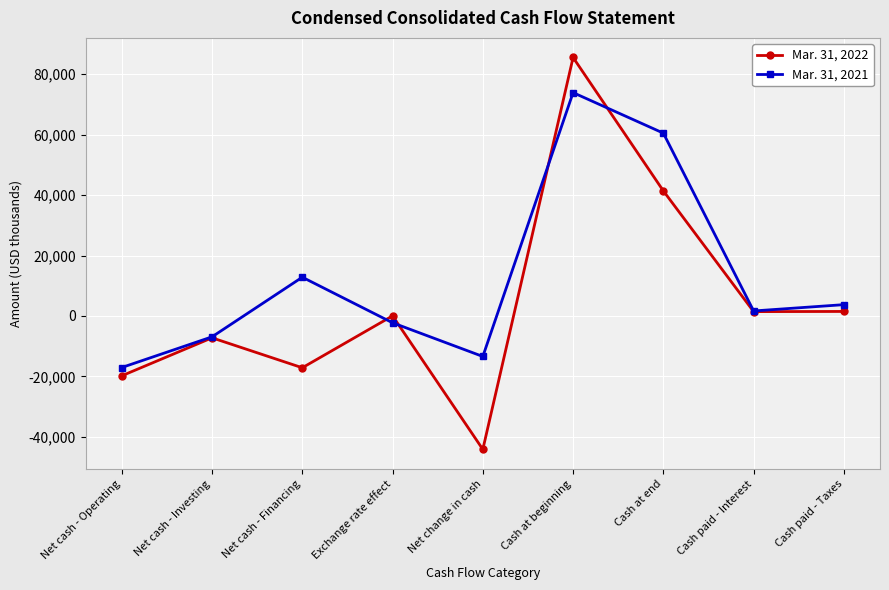

In Mar. 31, 2022, how many points are higher than both neighbors (excluding endpoints)?

3